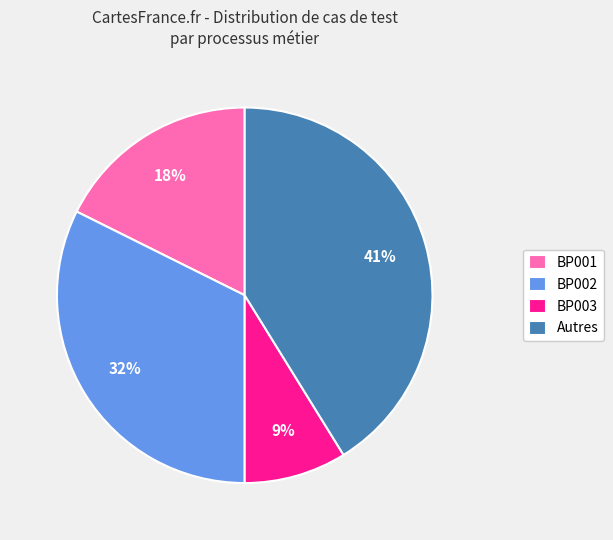

To the nearest percent, what is the average slice percentage?

25%